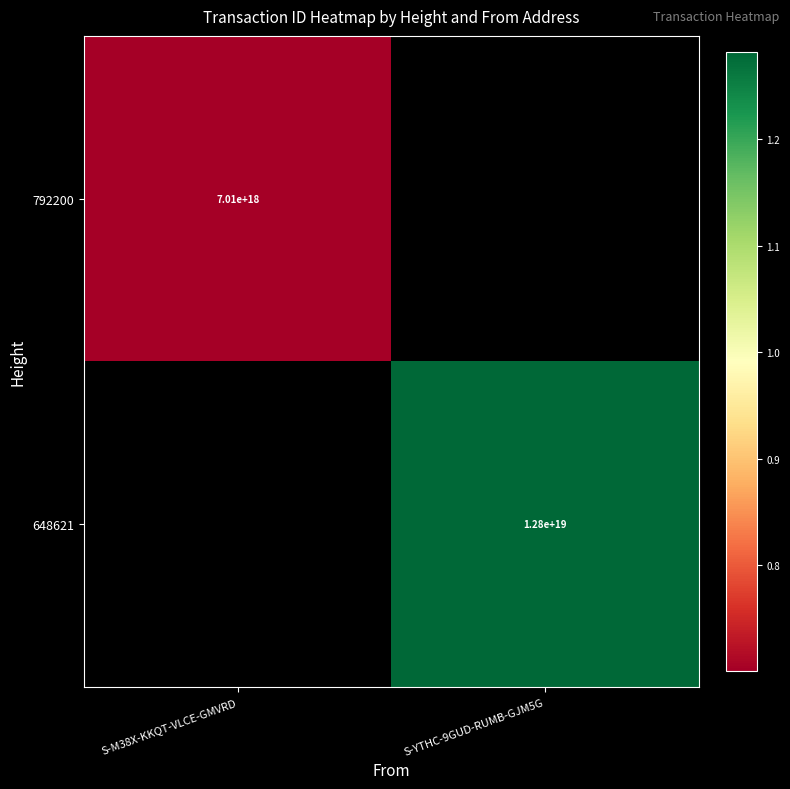

At how many categories does at least one series exceed 10947523687705245696?

1